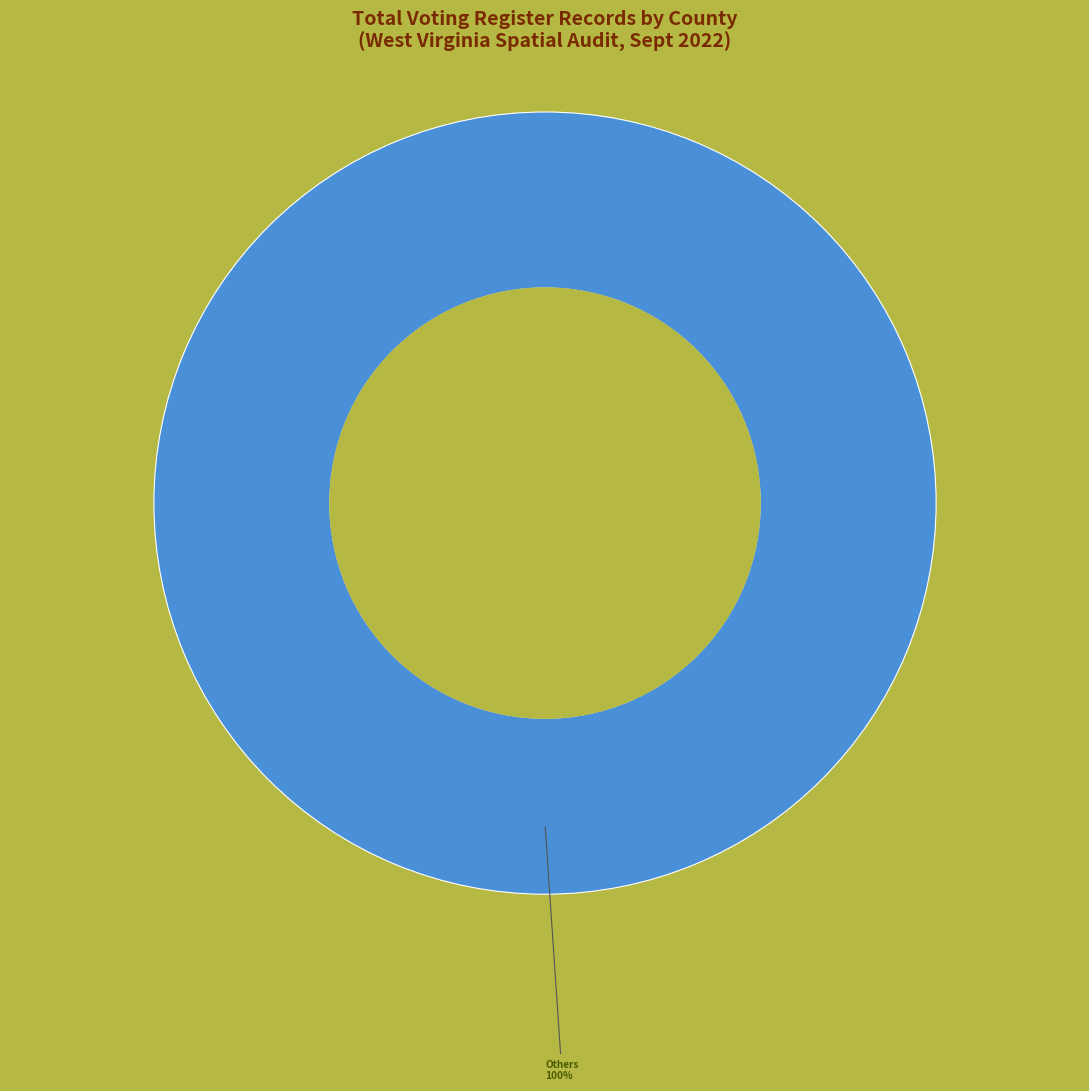

Is there any slice that represents more than half of the pie?

Yes